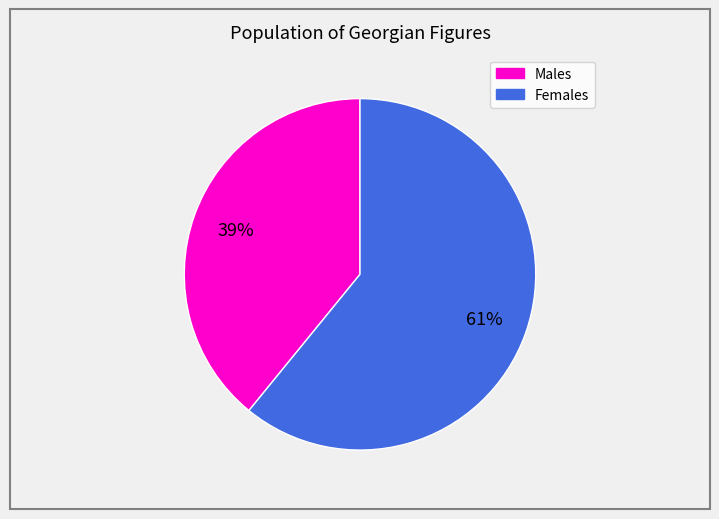

Is there any slice that represents more than half of the pie?

Yes